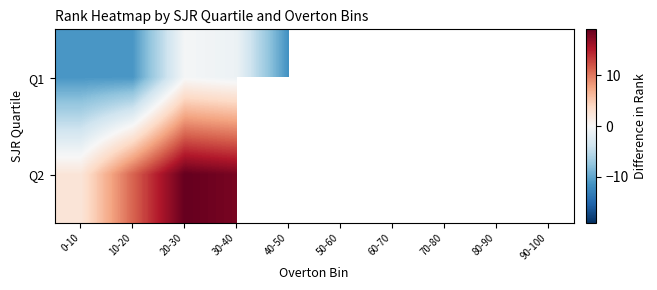

Where is Q2 nearest to the value 10?

10-20